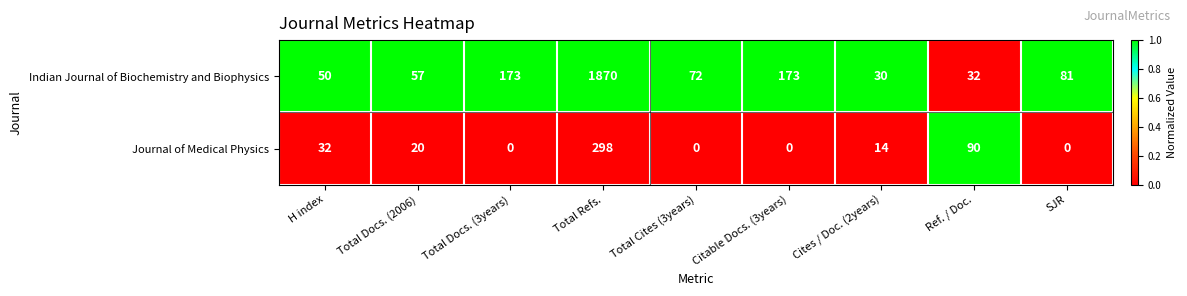

How many data points does each series have?

9